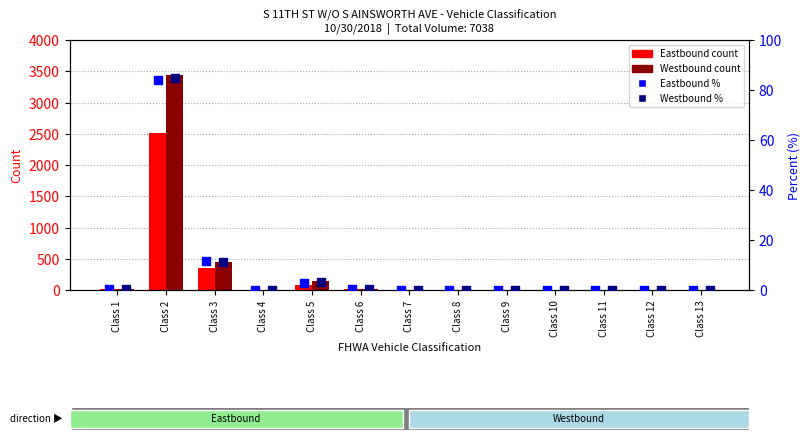

At how many categories does at least one series exceed 1940?

1